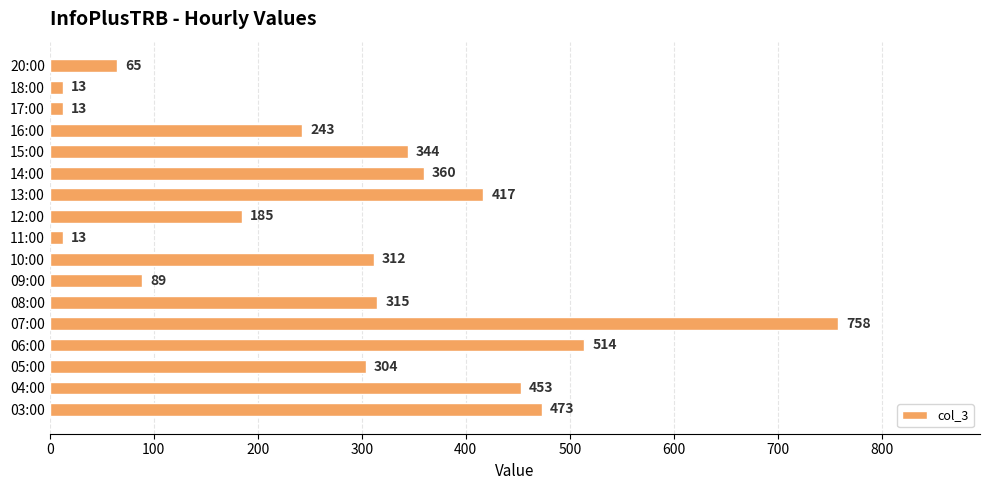

Are the bars horizontal?

Yes